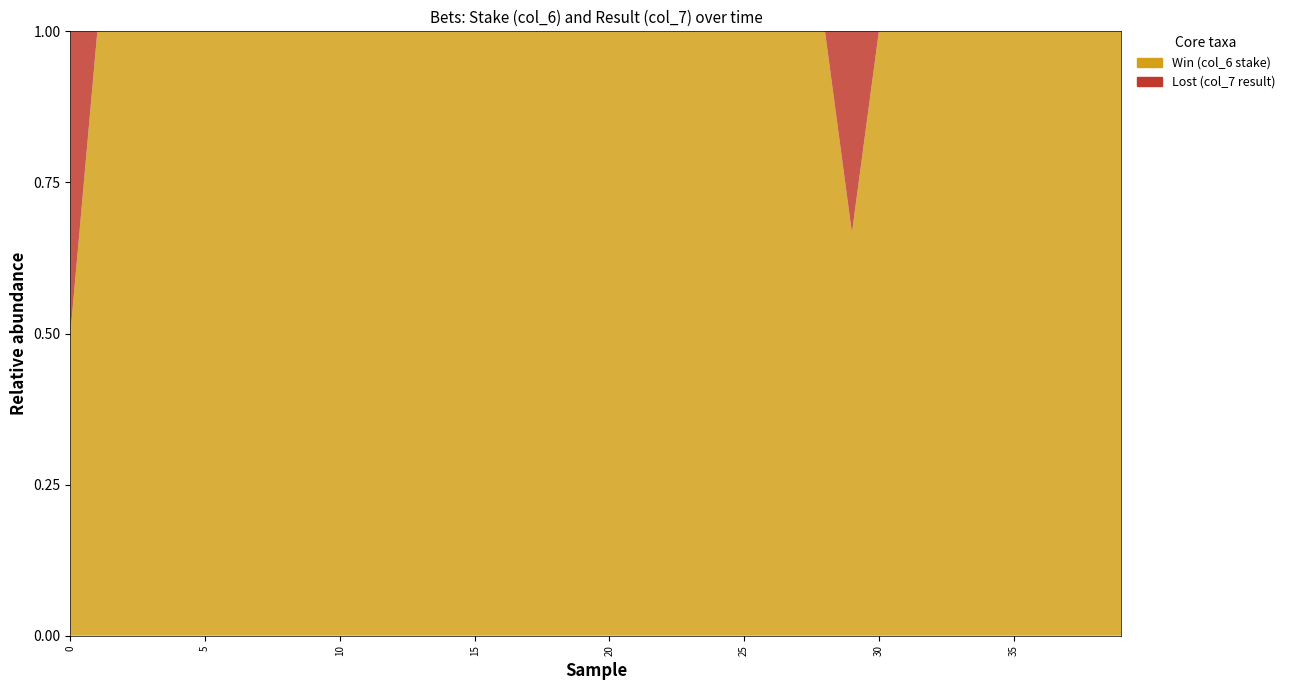

Reading left to right, transcribe all the data shown in this chart.

Win: 0=1	1=2	2=6	3=27	4=10	5=10	6=2	7=1	8=7	9=10	10=2	11=12	12=1	13=2	14=2	15=3	16=4	17=6	18=1	19=4	20=1	21=1	22=4	23=1	24=4	25=6	26=3	27=1	28=2	29=2	30=12	31=5	32=12	33=1	34=16	35=3	36=3	37=1	38=7	39=6
Lost: 0=1	1=0	2=0	3=0	4=0	5=0	6=0	7=0	8=0	9=0	10=0	11=0	12=0	13=0	14=0	15=0	16=0	17=0	18=0	19=0	20=0	21=0	22=0	23=0	24=0	25=0	26=0	27=0	28=0	29=1	30=0	31=0	32=0	33=0	34=0	35=0	36=0	37=0	38=0	39=0